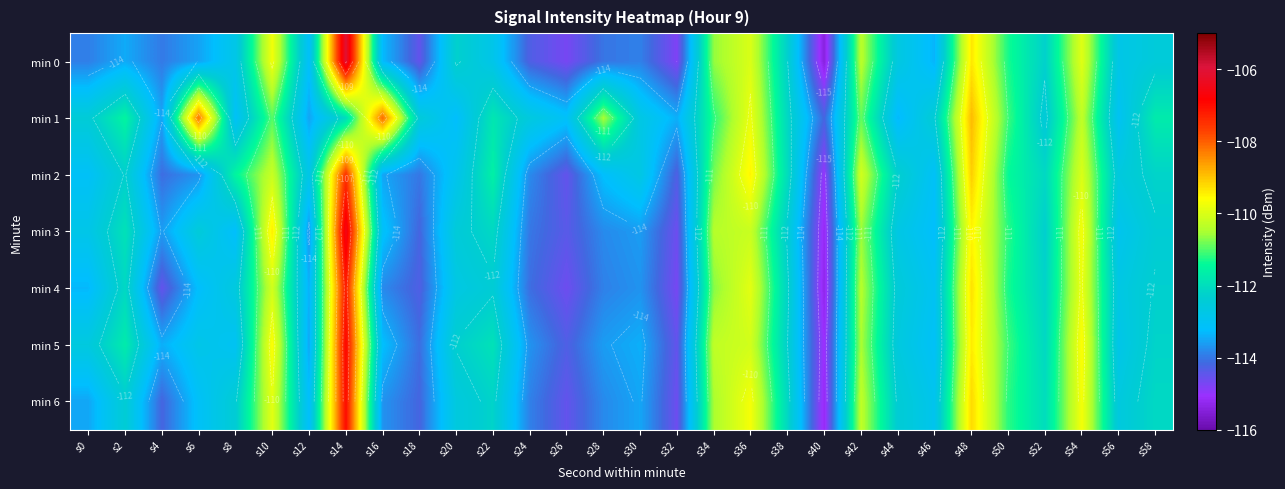

At which label is min 4 closest to -111?

s34